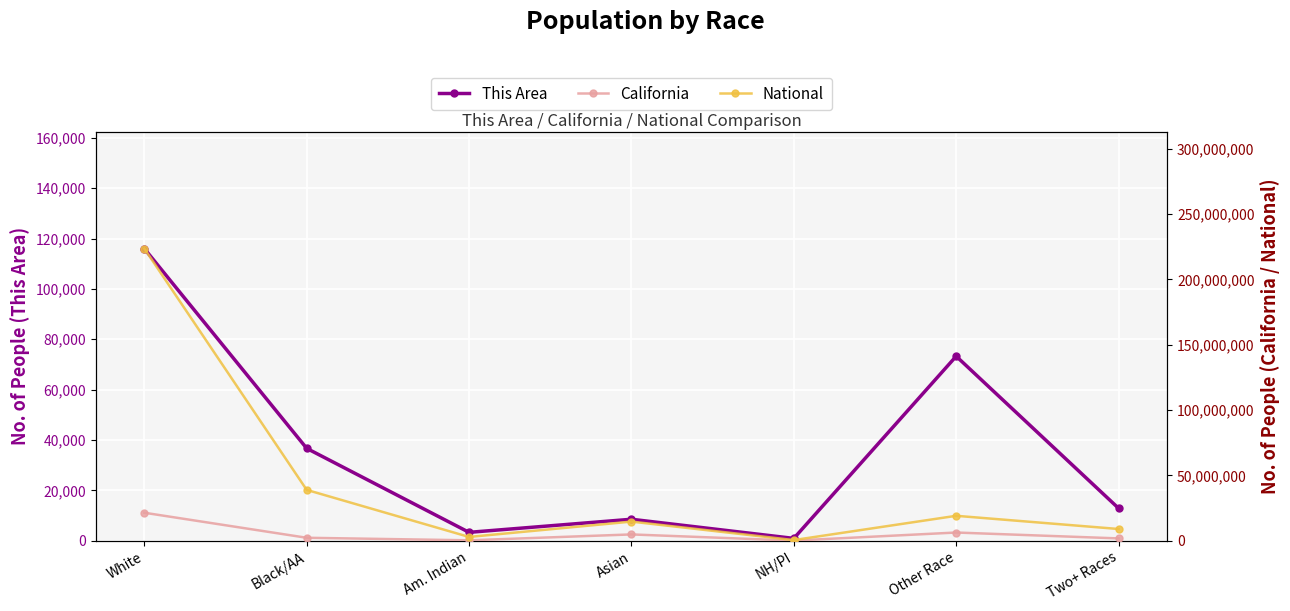

Which series has the largest total across all categories?

National